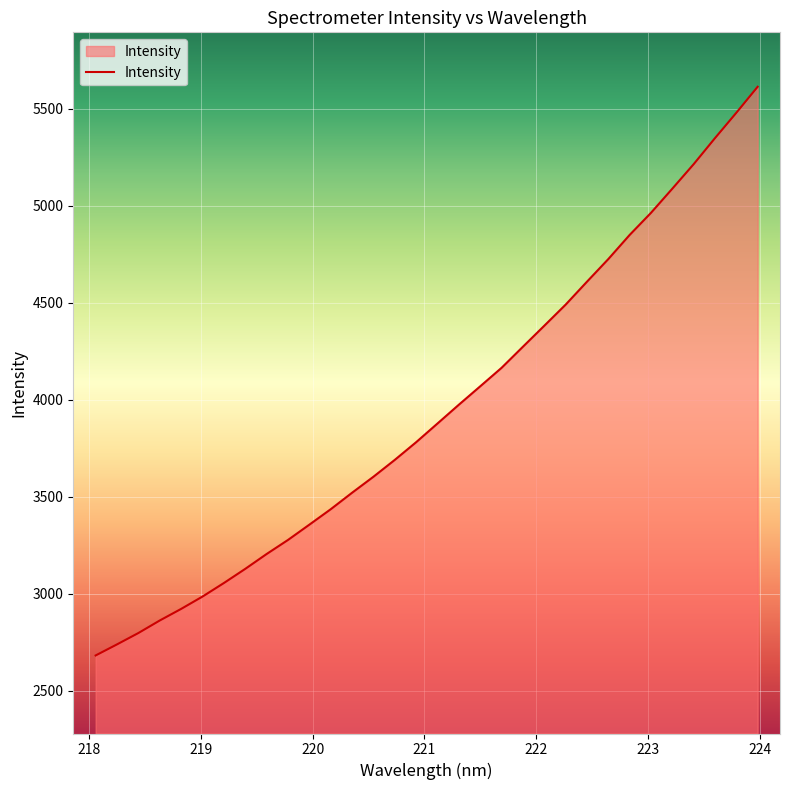

What is the minimum value shown in the chart?

2682.3